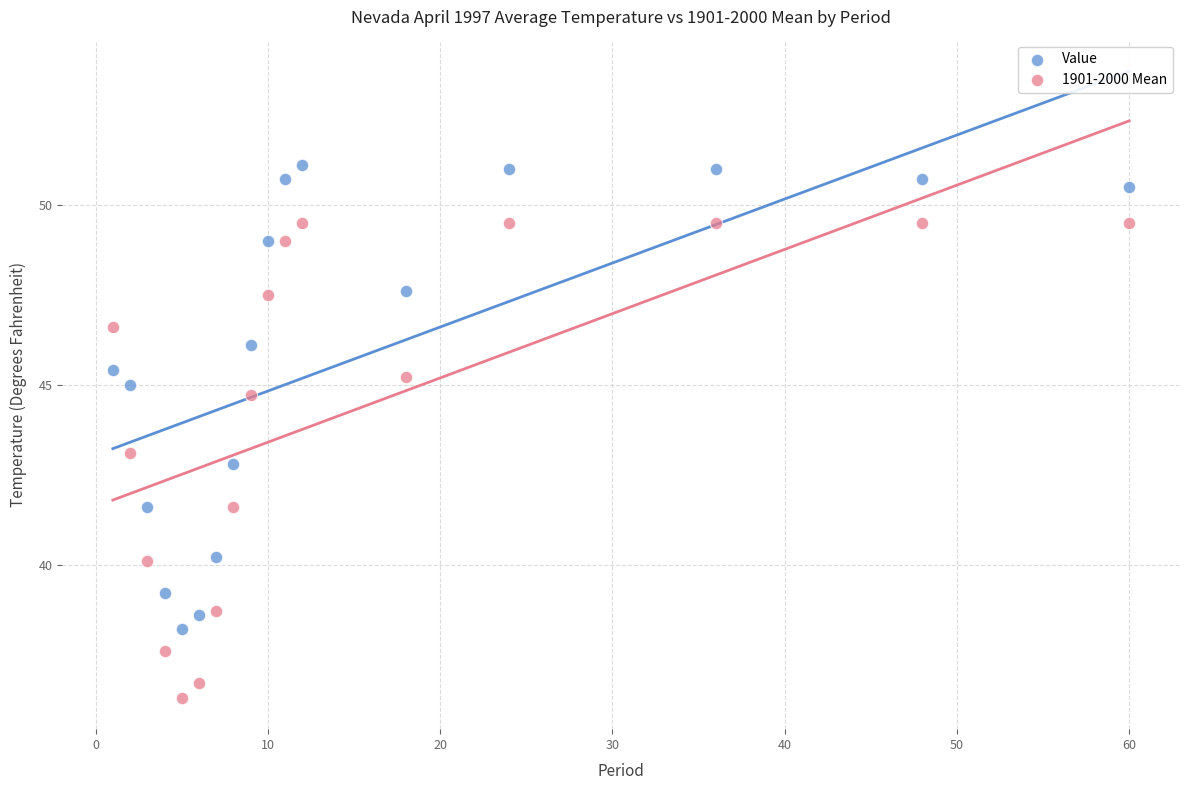

Which series has the largest Y range (max minus min)?

1901-2000 Mean